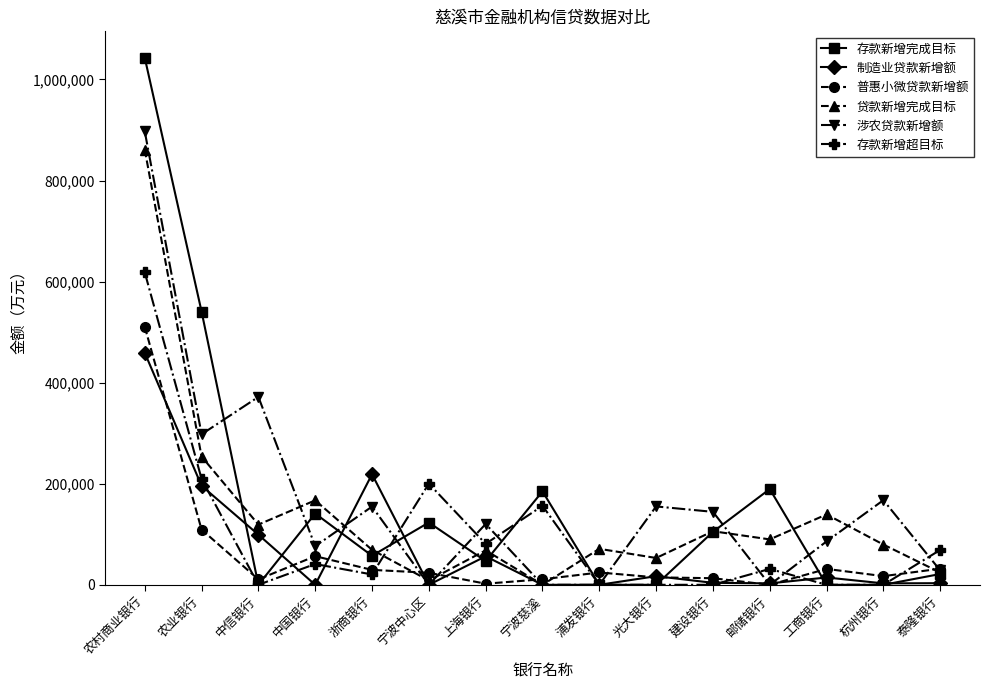

True or false: 涉农贷款新增额 has a value of 0.0 at 宁波中心区.

True